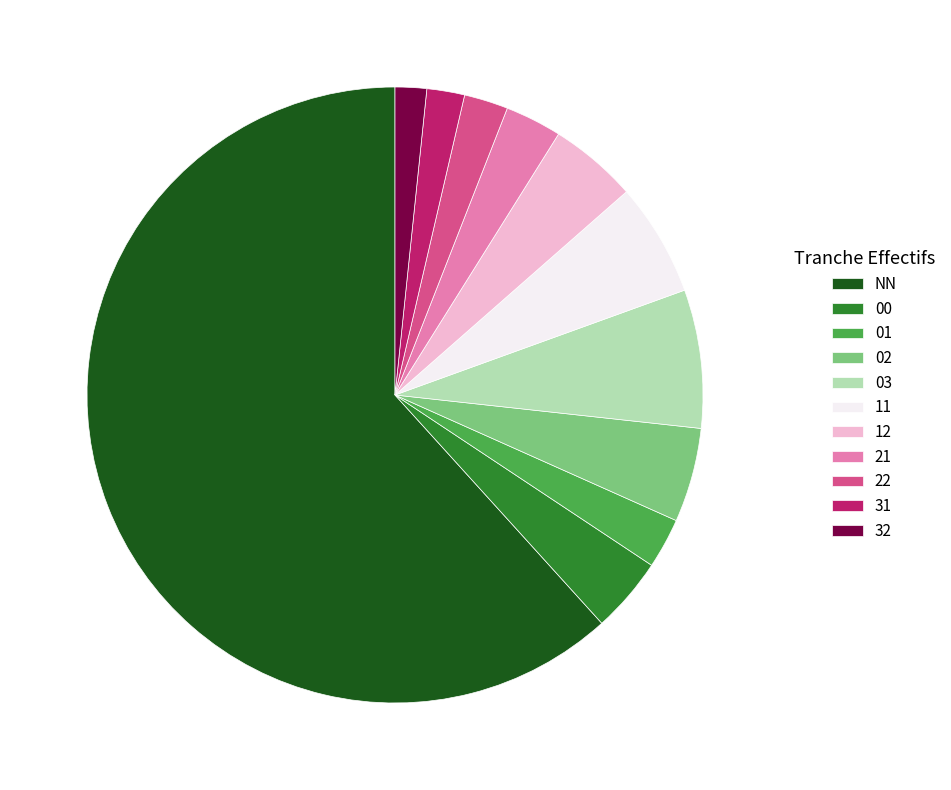

Do 32 and NN together represent more than half of the pie?

Yes